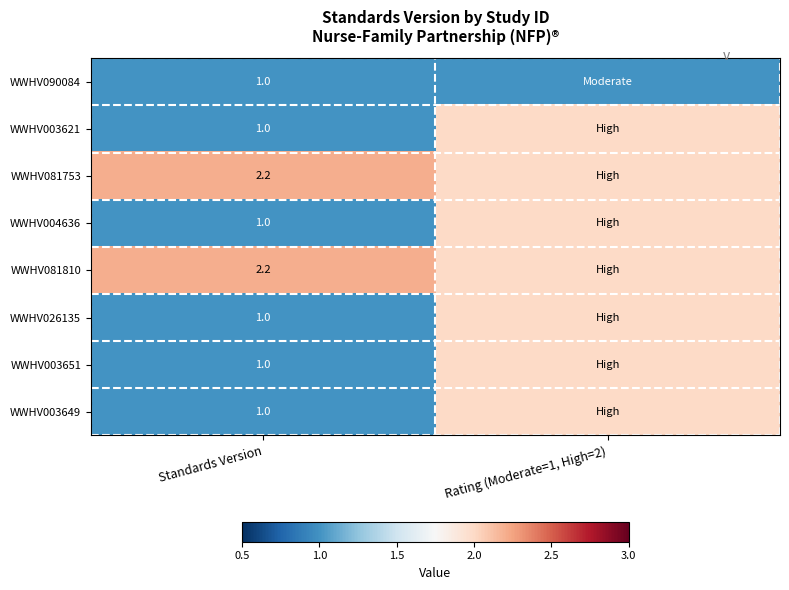

True or false: WWHV003621 has a value of 0.3 at Standards Version.

False